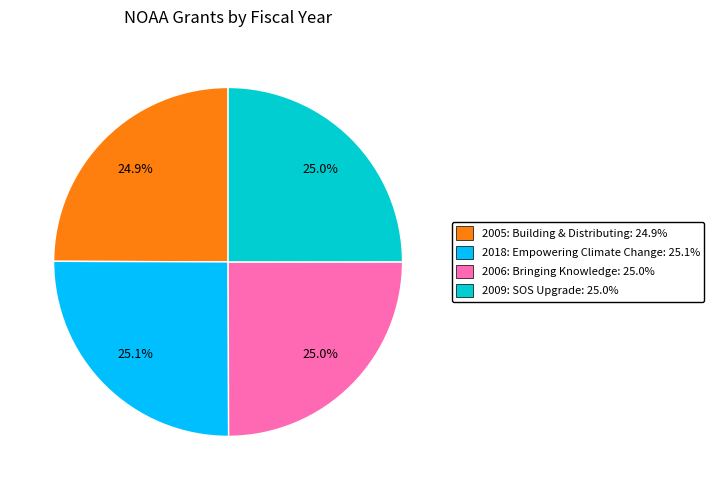

Is there a majority slice in this chart?

No